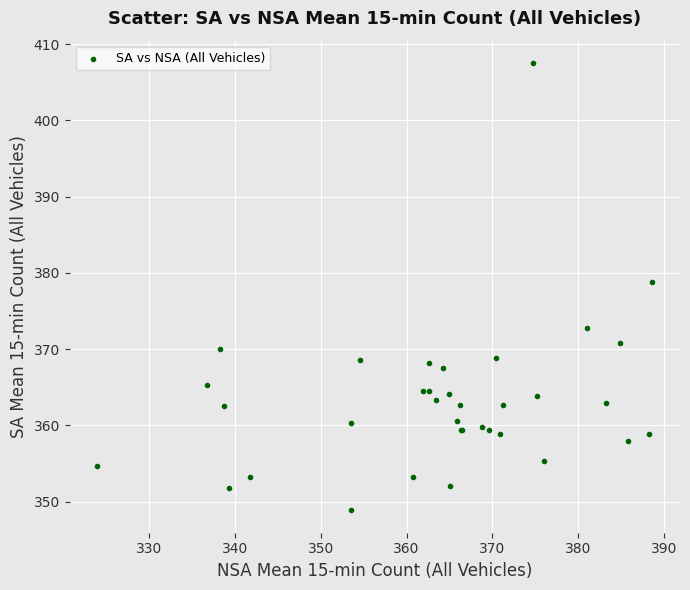

What Y value in the scatter plot is closest to 378?

378.8